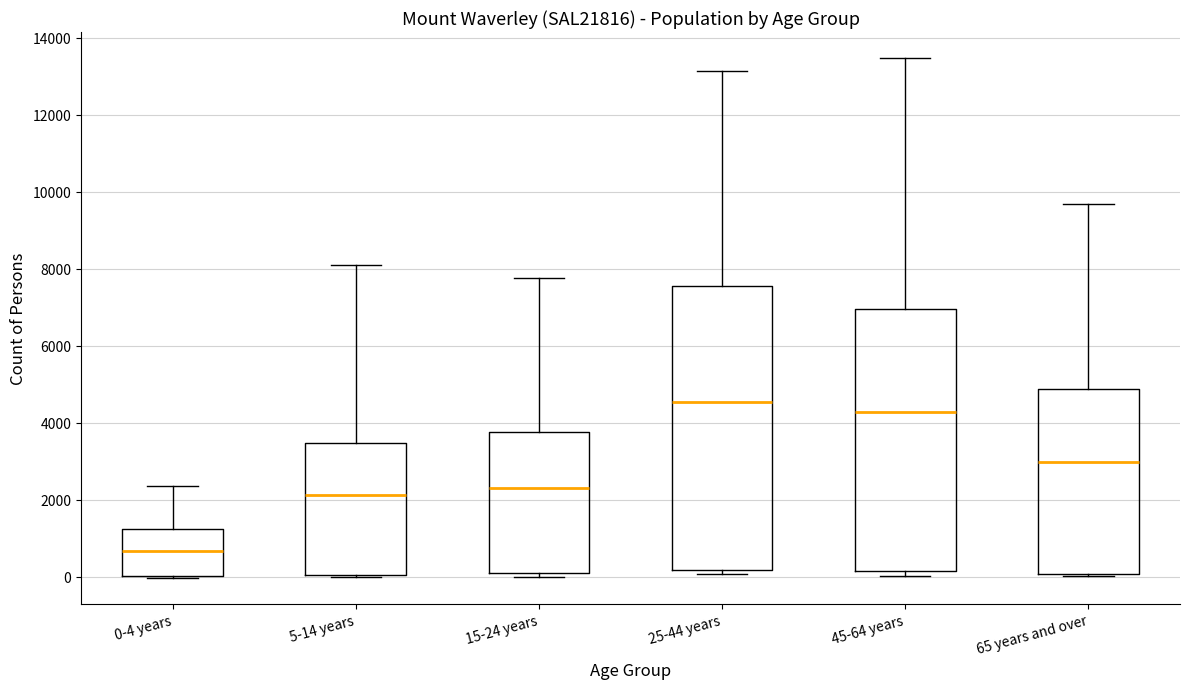

Reading left to right, transcribe this box plot: for each box, give where its median line is, the range the box spans, and where its two whiskers end, as read against the y-axis. The values are not printed on the chart, so give them approximately, as read against the axis.

0-4 years: median 600, box 0 to 1200, whiskers 0 to 2400
5-14 years: median 2200, box 0 to 3400, whiskers 0 to 8000
15-24 years: median 2200, box 0 to 3800, whiskers 0 (just below the box's lower edge) to 7800
25-44 years: median 4600, box 200 to 7600, whiskers 0 to 13200
45-64 years: median 4200, box 200 to 7000, whiskers 0 to 13400
65 years and over: median 3000, box 0 to 4800, whiskers 0 (just below the box's lower edge) to 9600